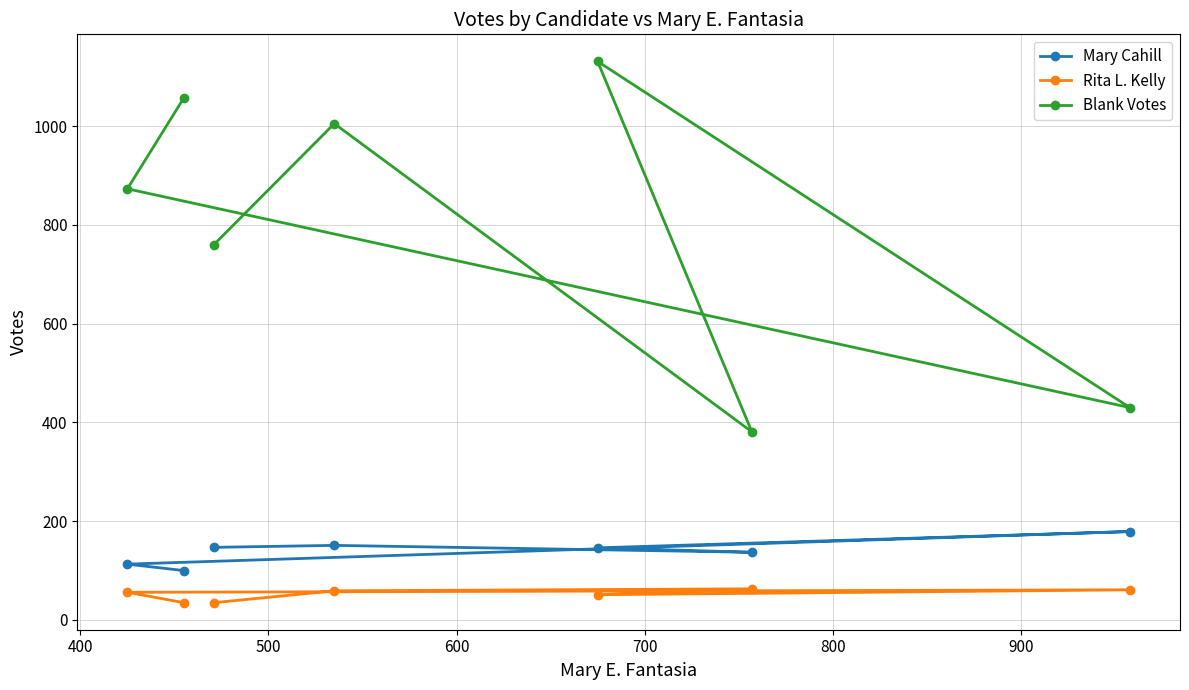

What is the difference between the maximum and minimum values in the Blank Votes series?

750